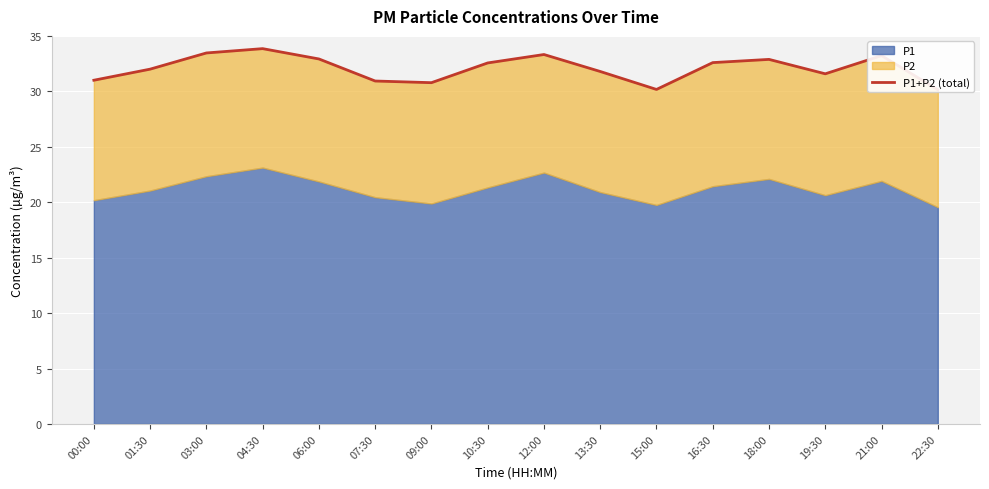

What is the label of the 12th point from the left?

16:30